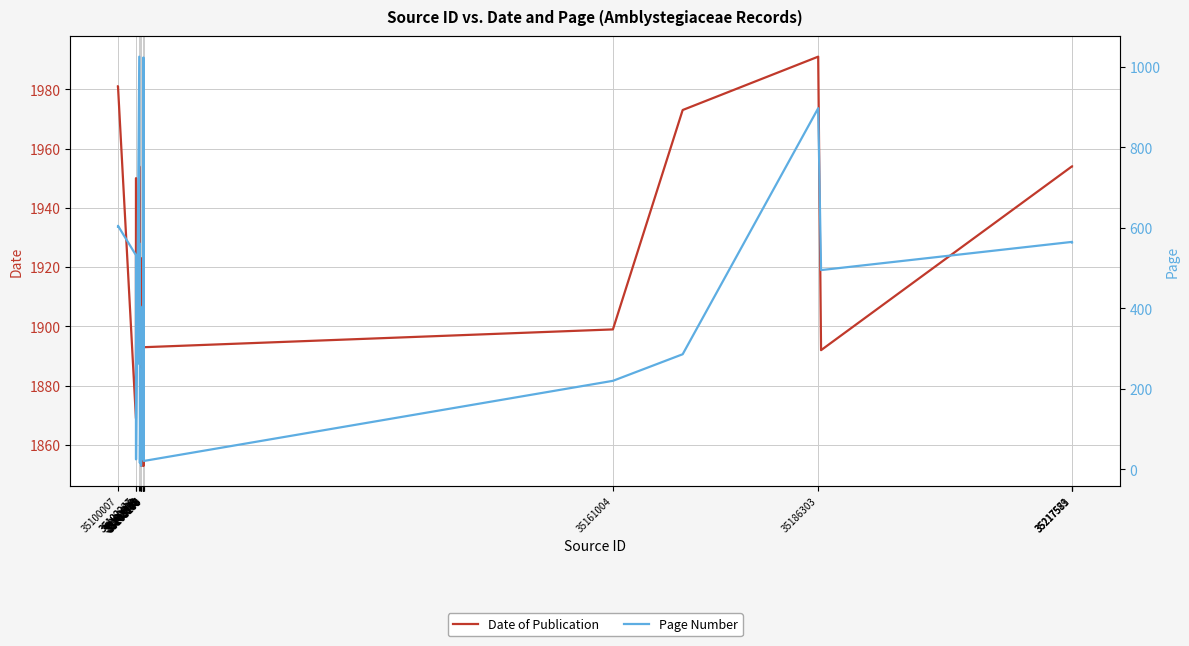

How many lines are shown in the chart?

2